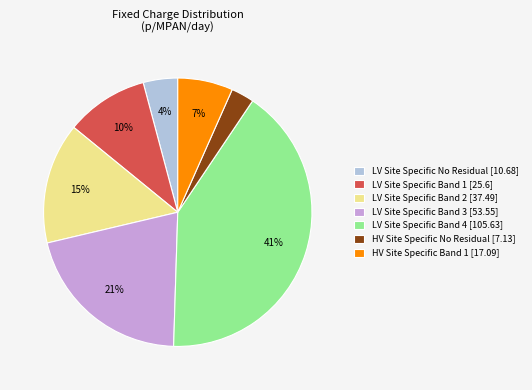

Which has a higher value, HV Site Specific Band 1 [17.09] or LV Site Specific No Residual [10.68]?

HV Site Specific Band 1 [17.09]